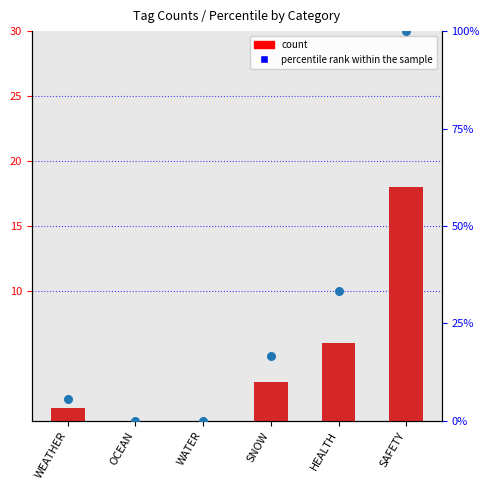

At how many categories does at least one series exceed 0?

4